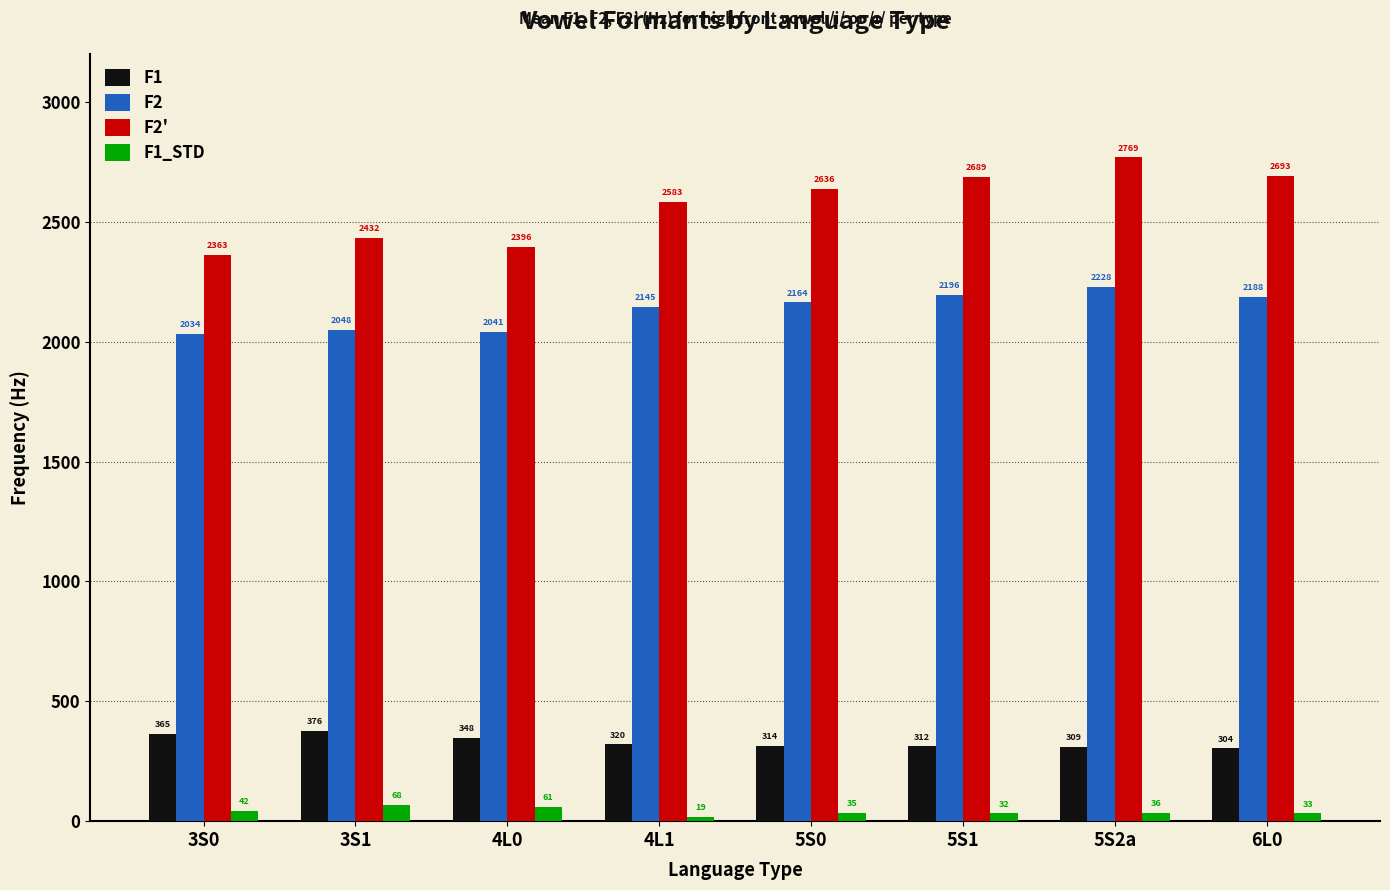

Are the bars grouped side by side (vs. stacked)?

Yes